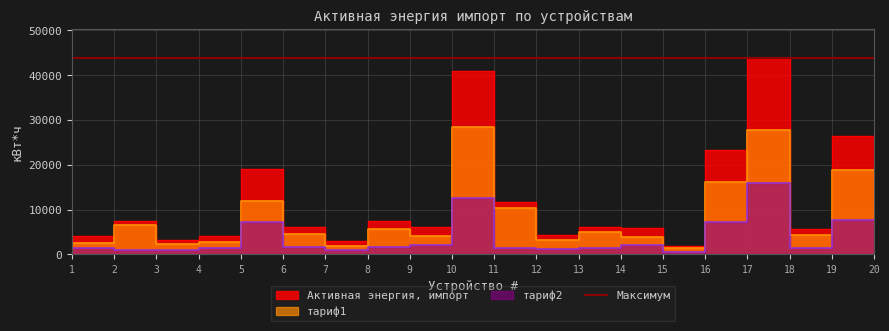

Reading left to right, transcribe all the data shown in this chart.

Активная энергия, импорт: 1=157.6	2=4005.2	3=7408.7	4=3229.8	5=4132.5	6=19084.3	7=6168.0	8=2938.6	9=7333.9	10=6033.6	11=40989.2	12=11748.6	13=4411.4	14=6065.1	15=5979.3	16=1766.8	17=23251.1	18=43766.1	19=5656.8	20=26371.0
тариф1: 1=96.7	2=2510.3	3=6466.1	4=2359.8	5=2682.6	6=11818.7	7=4521.9	8=1912.8	9=5599.3	10=4015.0	11=28450.0	12=10335.1	13=3117.6	14=4985.3	15=3919.9	16=1333.2	17=16120.6	18=27788.0	19=4334.9	20=18764.7
тариф2: 1=60.9	2=1494.8	3=942.6	4=869.9	5=1449.8	6=7265.5	7=1646.1	8=1025.8	9=1734.6	10=2018.6	11=12539.1	12=1413.4	13=1293.8	14=1327.3	15=2059.4	16=433.7	17=7130.5	18=15978.1	19=1321.9	20=7606.2